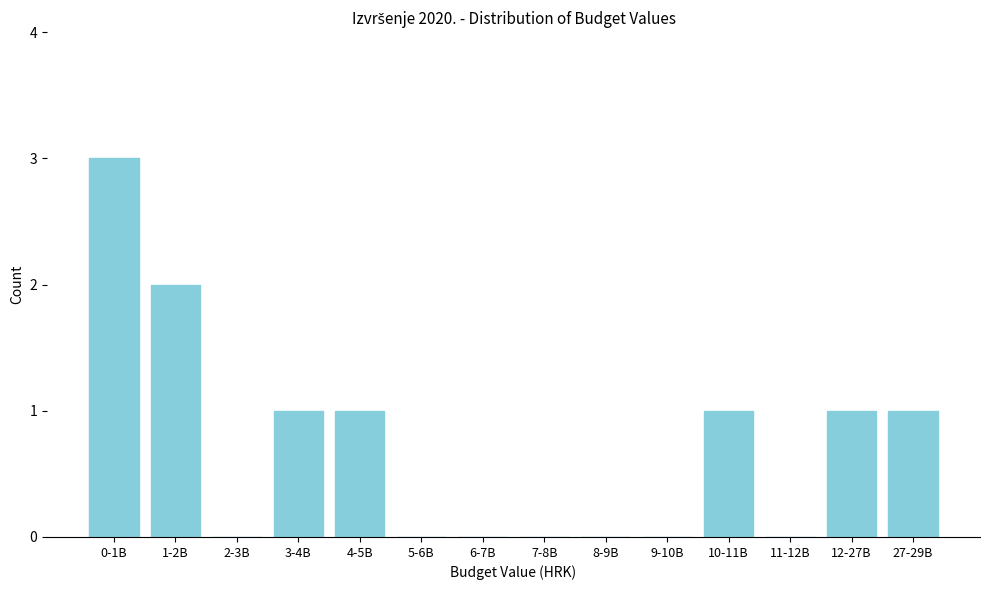

Reading left to right, list all the values displayed in this chart.

0-1B=3	1-2B=2	2-3B=0	3-4B=1	4-5B=1	5-6B=0	6-7B=0	7-8B=0	8-9B=0	9-10B=0	10-11B=1	11-12B=0	12-27B=1	27-29B=1